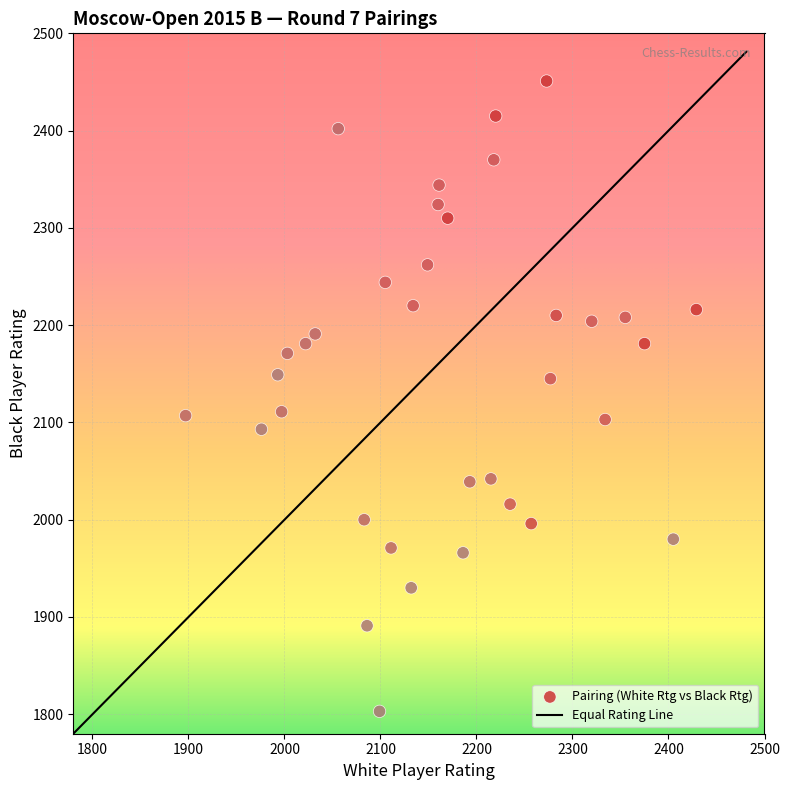

What is the range of Y values (max minus min)?

648